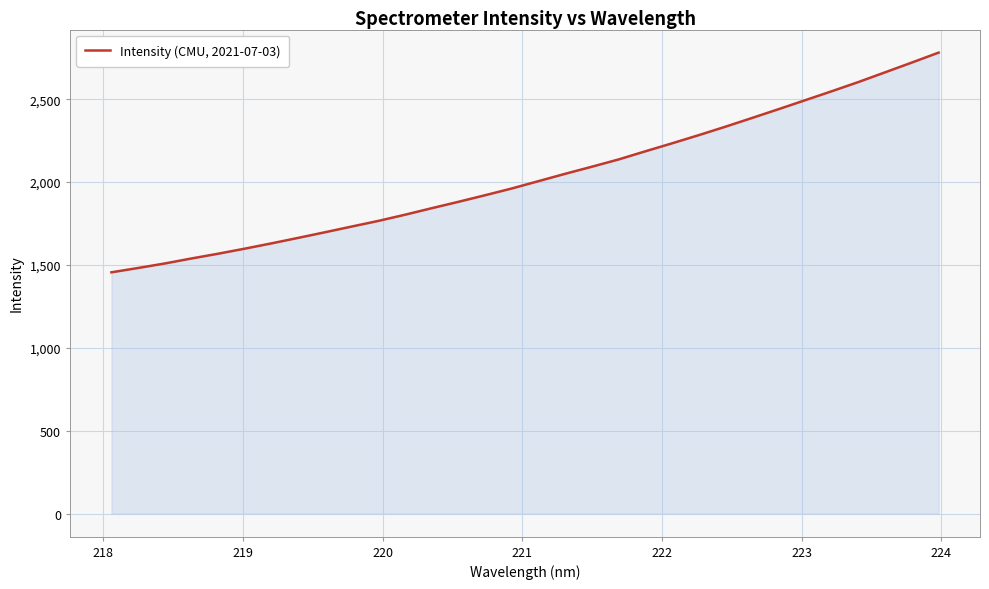

True or false: the data has more than 2 interior local peaks.

False